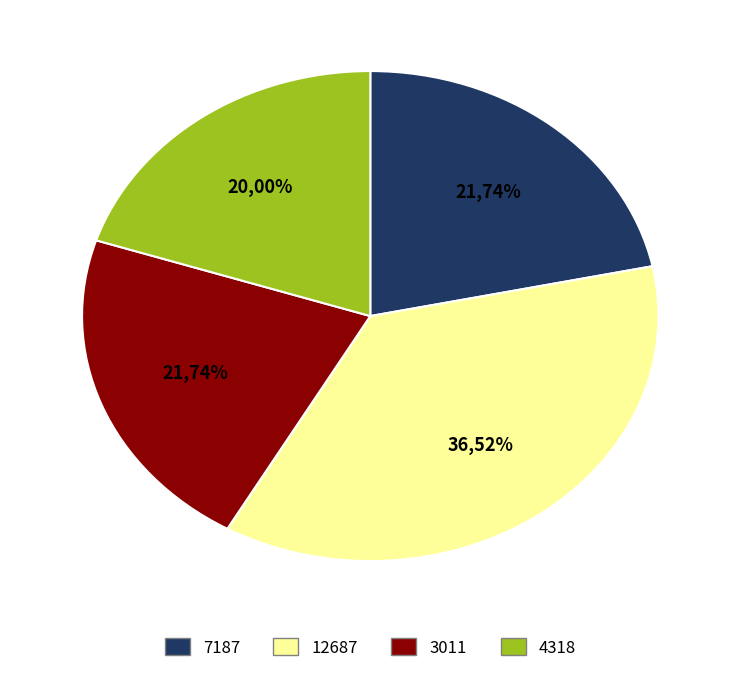

What percentage do 3011 and 12687 together represent?

58.3%